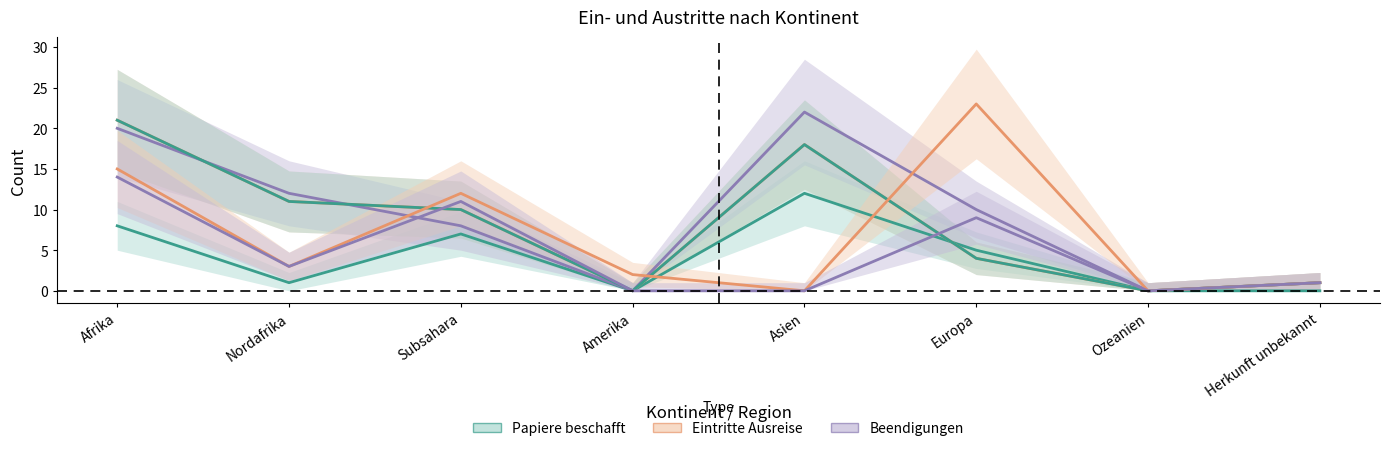

True or false: Beendigungen col_8 has more than 0 points higher than both neighbors.

True